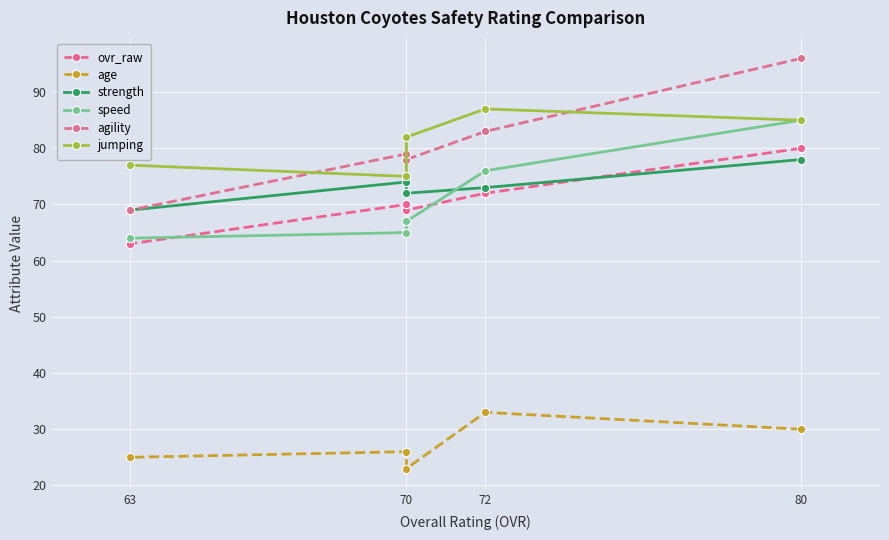

What is the average value of the speed series?

71